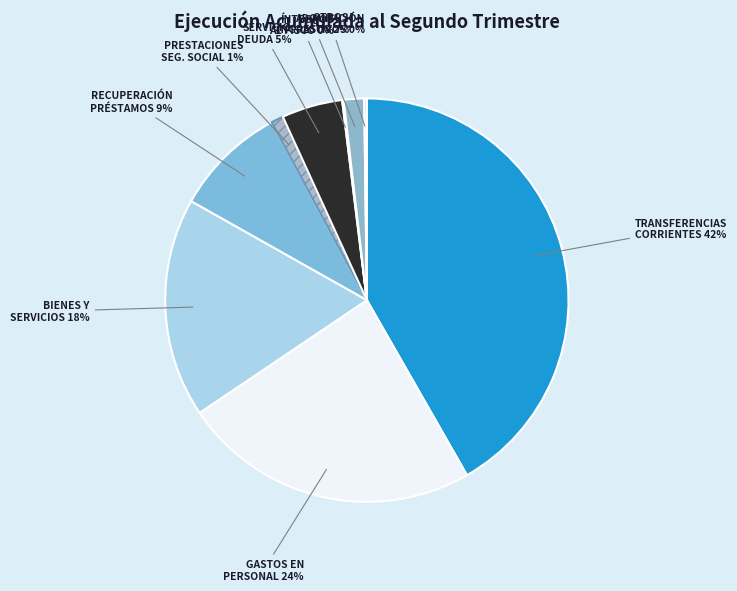

How many segments does this pie chart have?

9